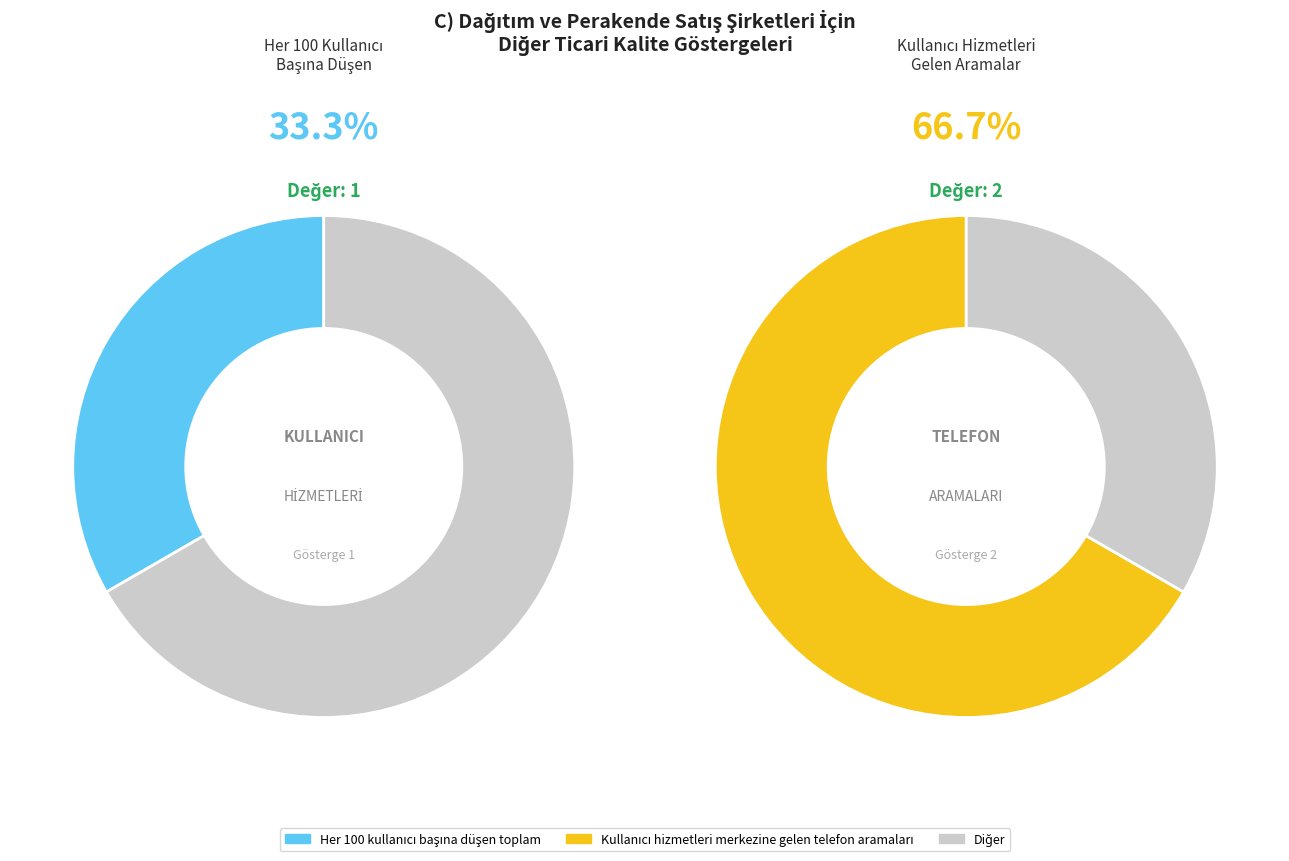

Count the number of slices in the pie.

2